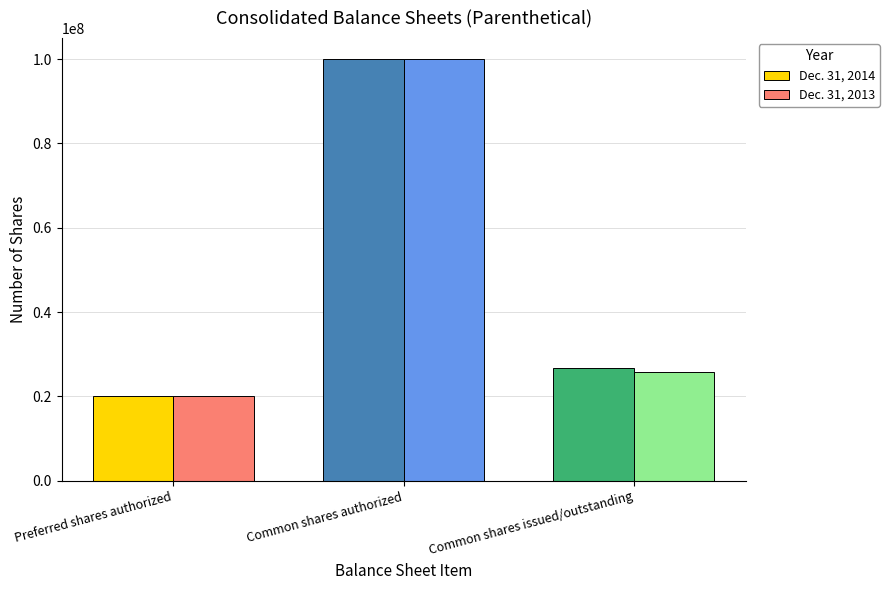

What is the spread (max minus min) of values at Common shares issued/outstanding?

1027575